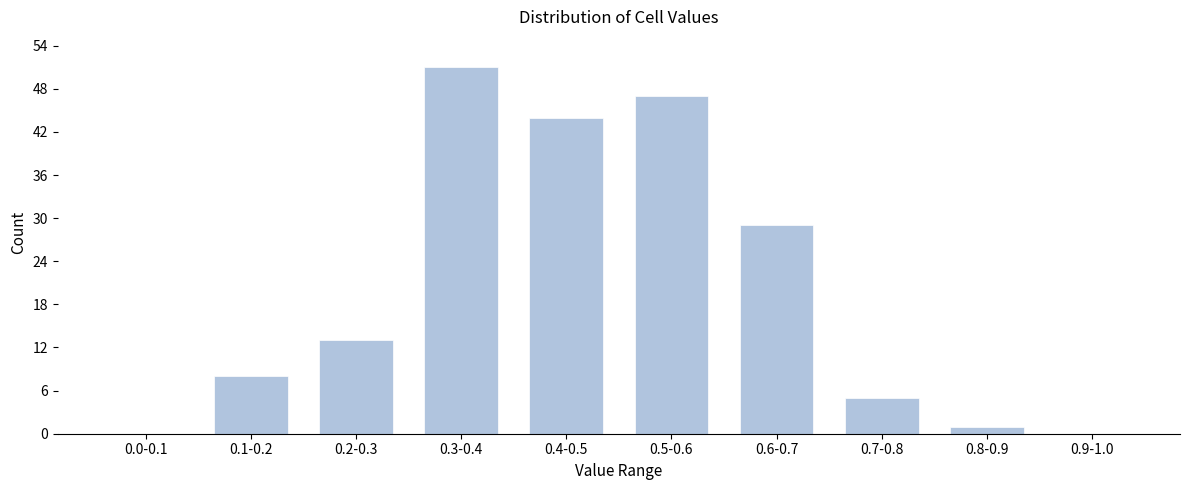

Reading left to right, list all the values displayed in this chart.

0.0-0.1=0	0.1-0.2=8	0.2-0.3=13	0.3-0.4=51	0.4-0.5=44	0.5-0.6=47	0.6-0.7=29	0.7-0.8=5	0.8-0.9=1	0.9-1.0=0